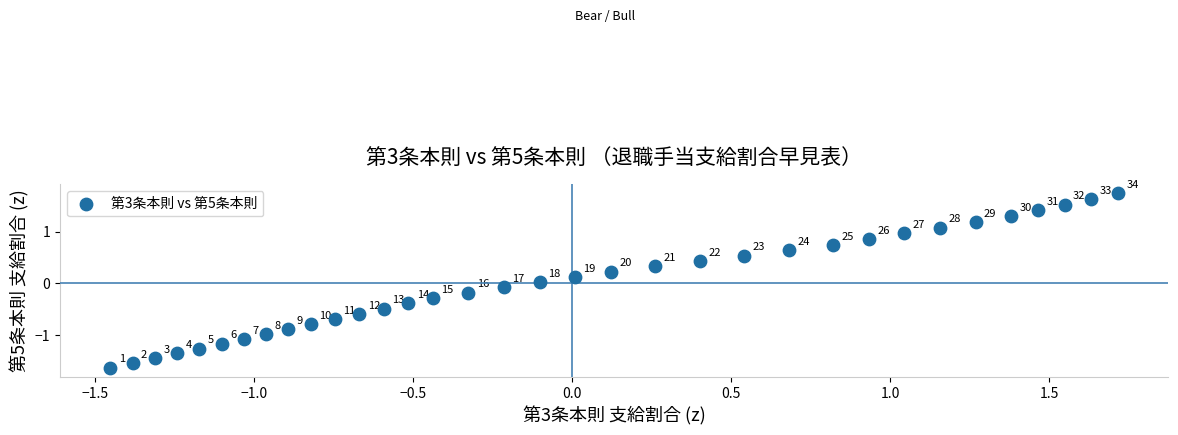

What is the range of X values (max minus min)?

3.2